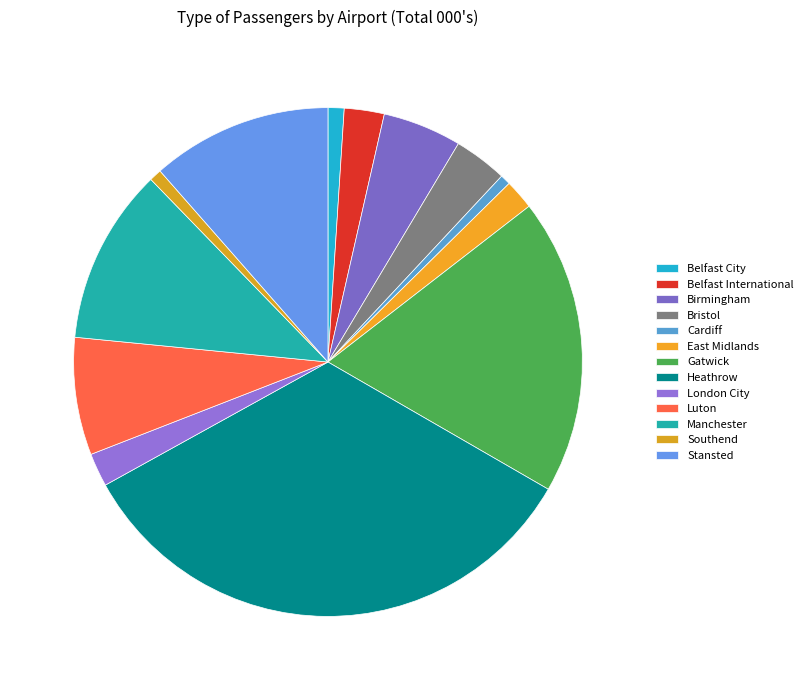

True or false: Luton accounts for 7% of the total.

True